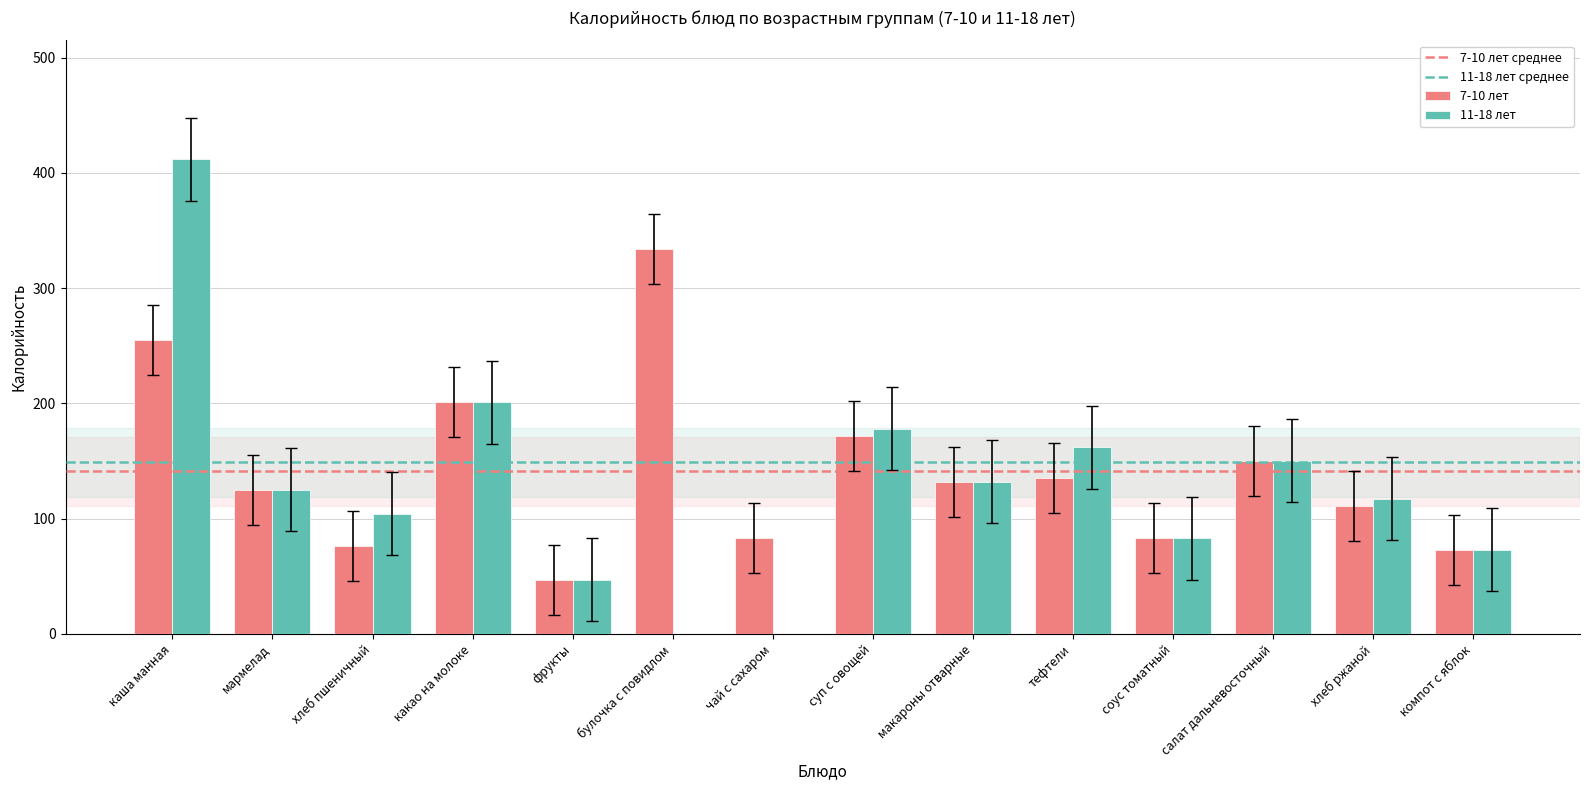

At which label does 11-18 лет reach its peak?

каша манная